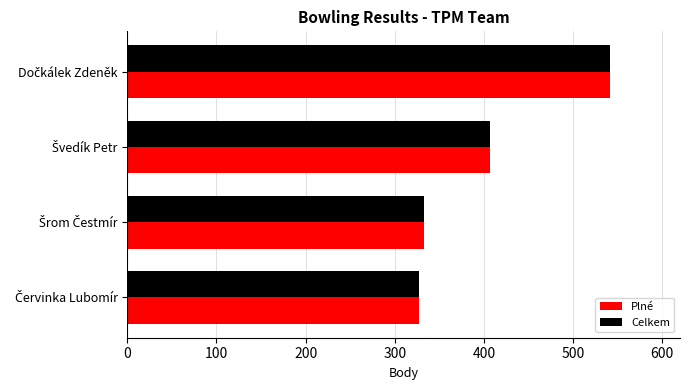

What is the difference between the second highest and minimum values in the Plné series?

80